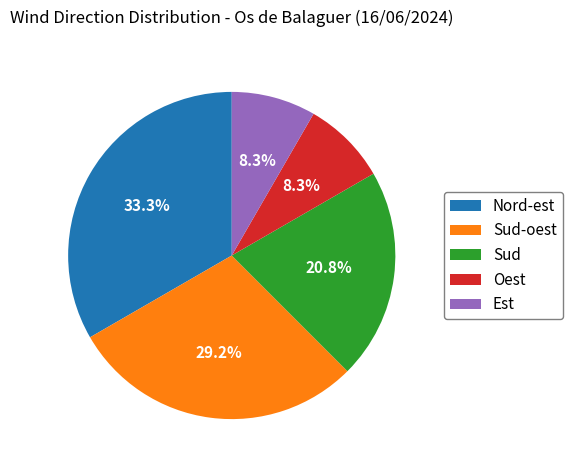

To the nearest percent, what portion does Oest represent?

8%